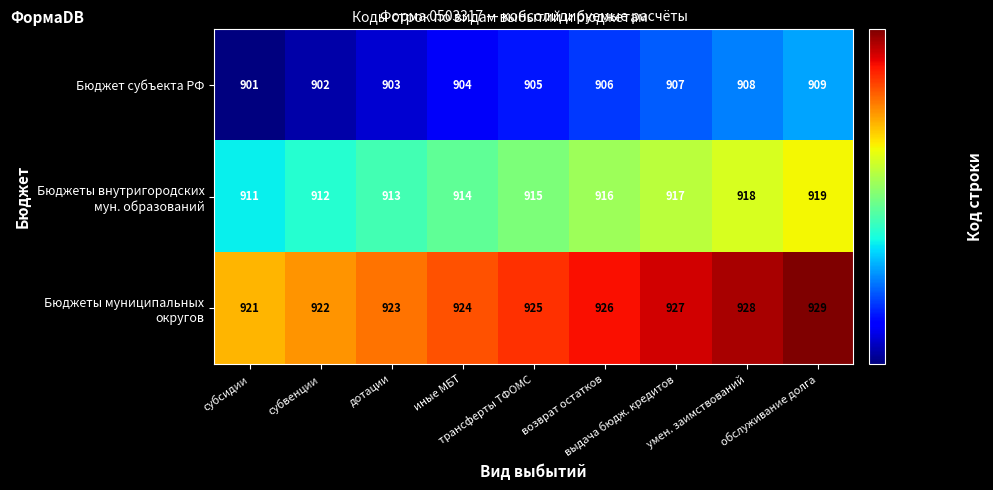

What is the sum of all Бюджет субъекта РФ values?

8145